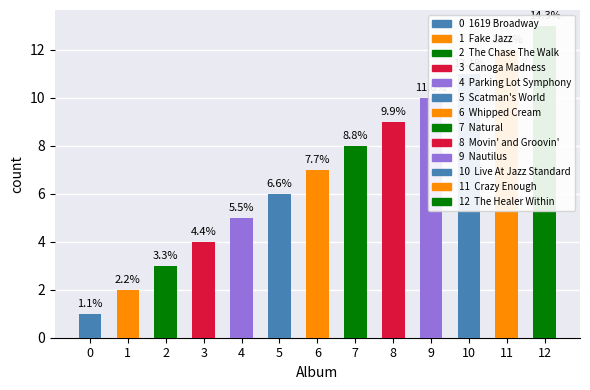

What is the minimum value shown in the chart?

1